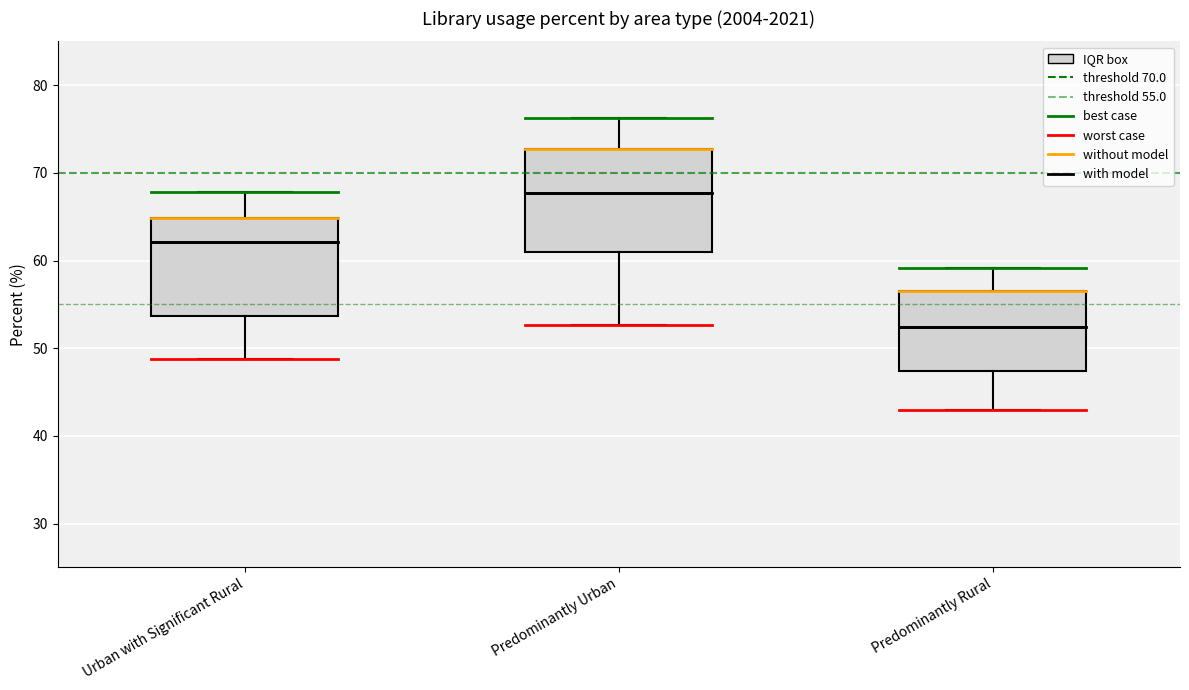

Reading left to right, read every box against the y-axis: the position of its median line, the range the box covers, and the ends of its whiskers. The values are not printed on the chart, so give them approximately, as read against the axis.

Urban with Significant Rural: median 62, box 54 to 65, whiskers 49 to 68
Predominantly Urban: median 68, box 61 to 73, whiskers 53 to 76
Predominantly Rural: median 52, box 47 to 57, whiskers 43 to 59